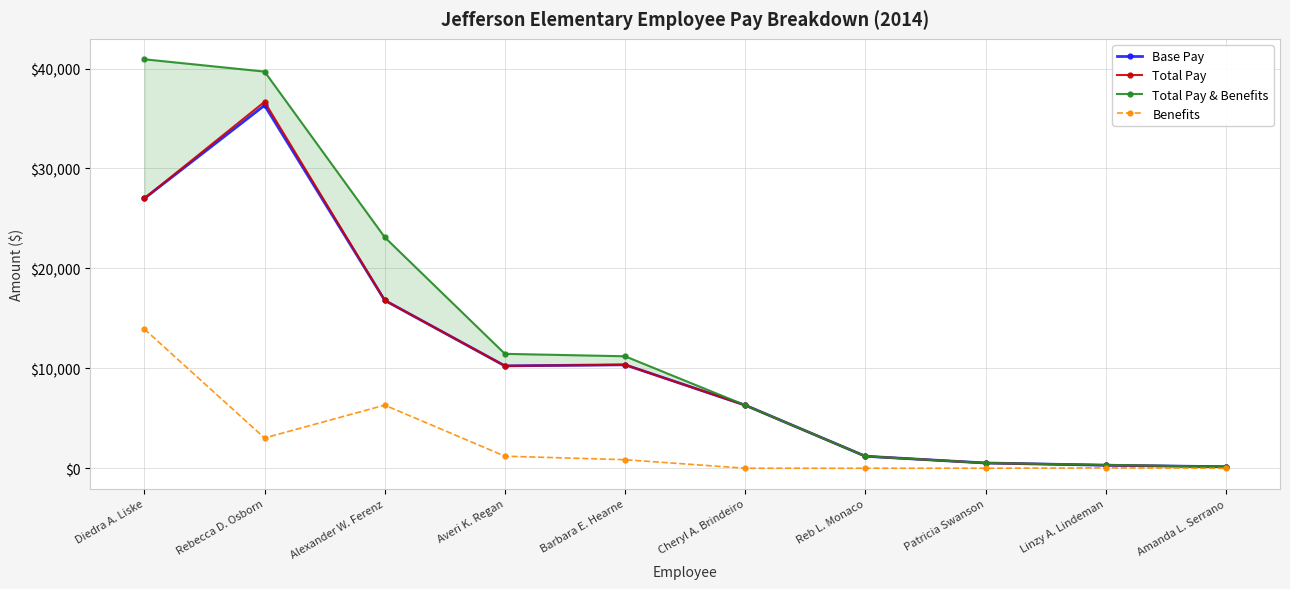

What position from the left is Barbara E. Hearne?

5